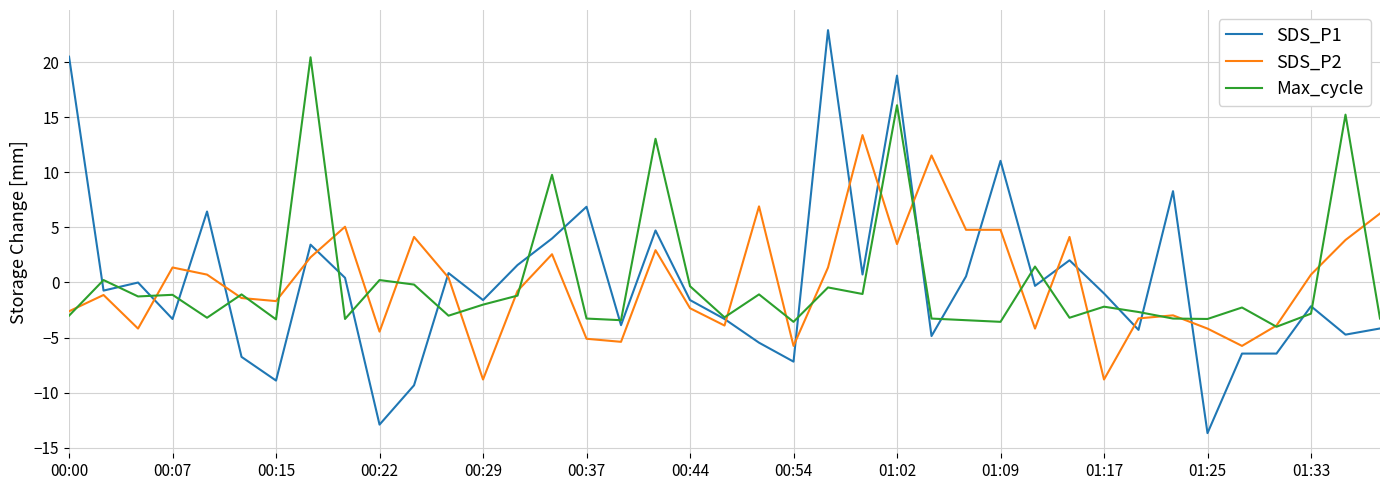

Which series has the largest range (max minus min)?

SDS_P1